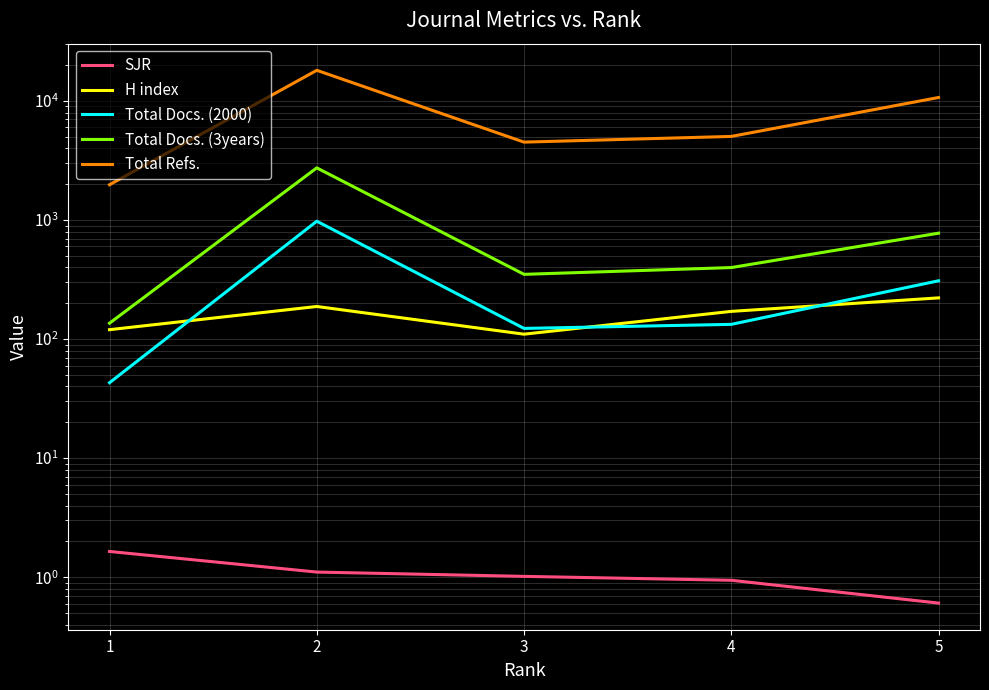

What is the difference between the SJR values at 1 and 5?

1.0